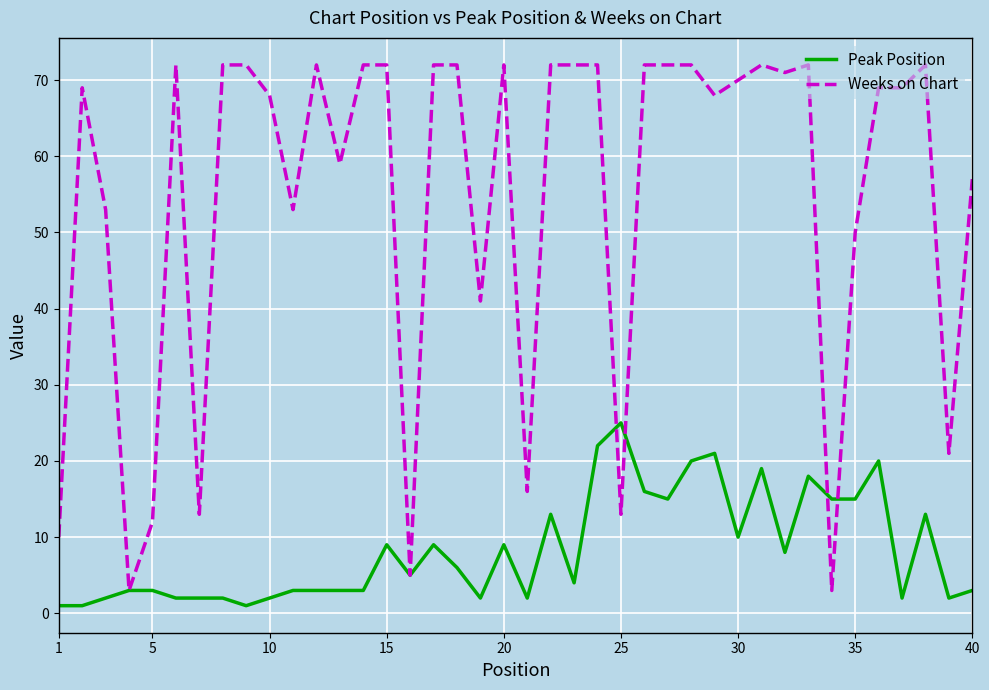

Which series has the widest spread of values?

Weeks on Chart